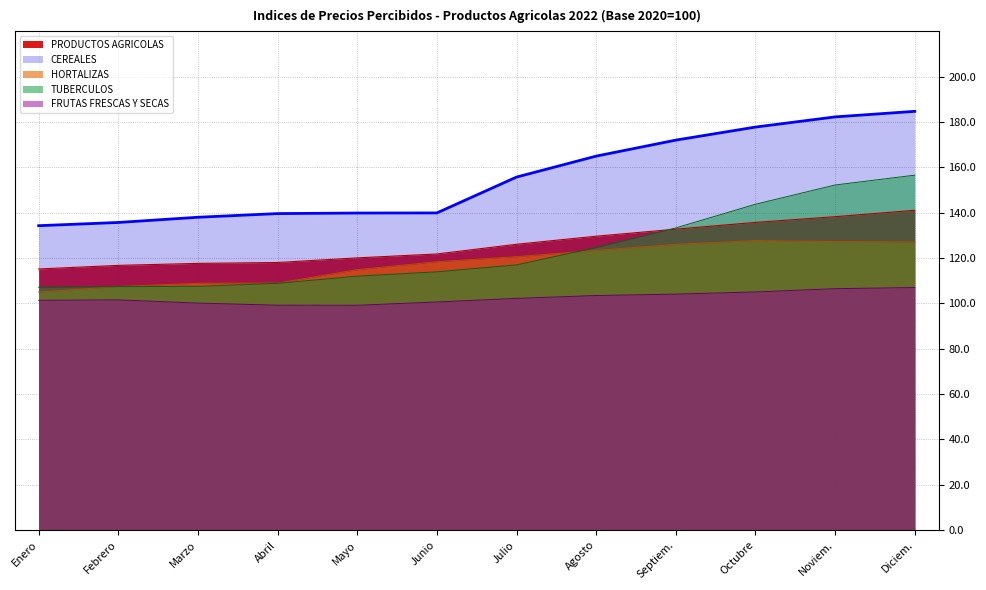

How many categories are shown in the chart?

12